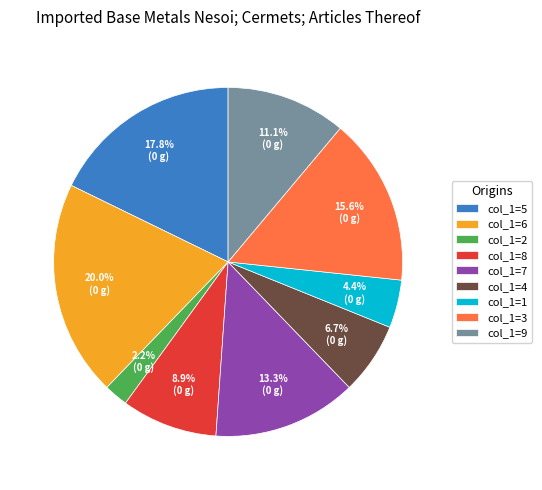

Rank the categories by value from lowest to highest.

col_1=2, col_1=1, col_1=4, col_1=8, col_1=9, col_1=7, col_1=3, col_1=5, col_1=6